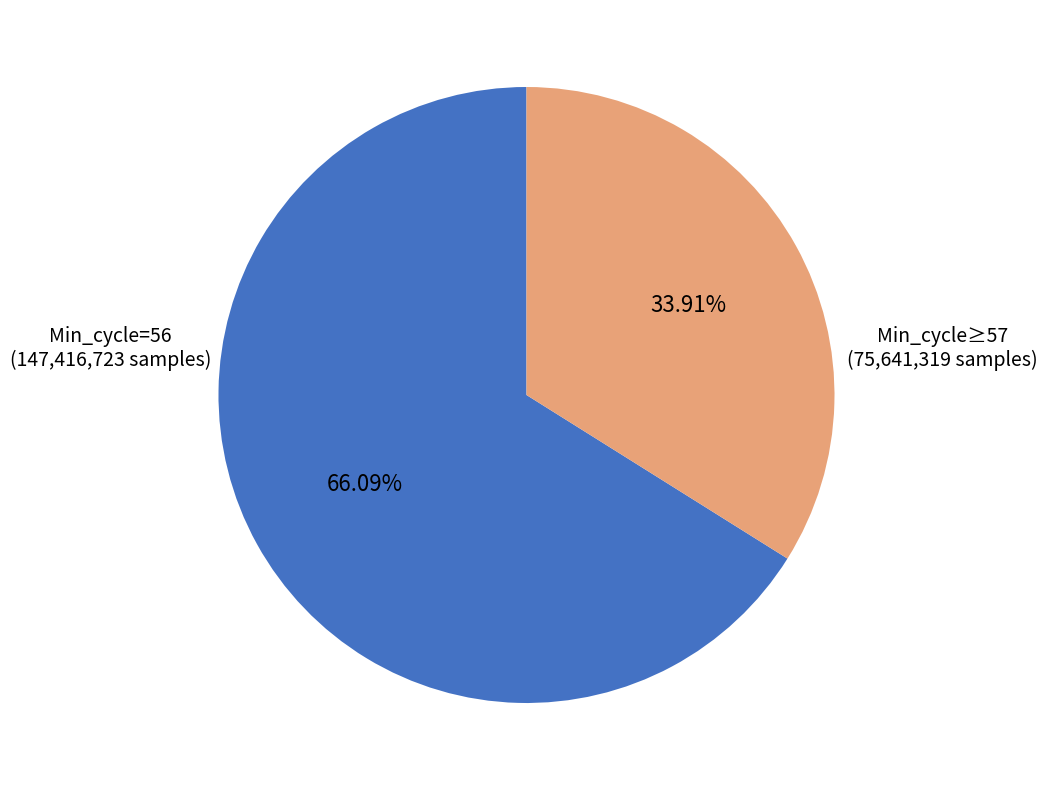

Count the number of slices in the pie.

2